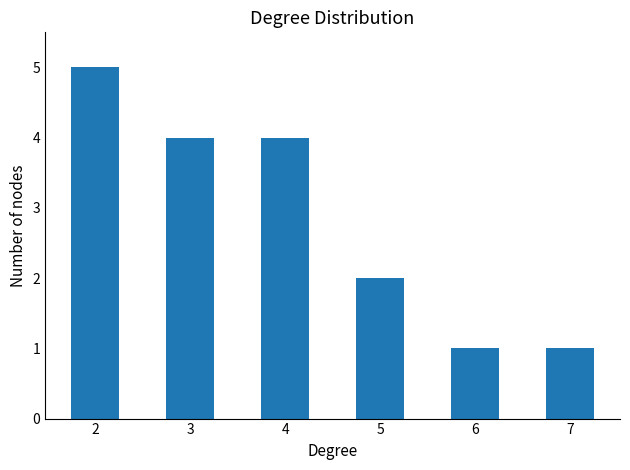

Between 3 and 6, which is larger?

3